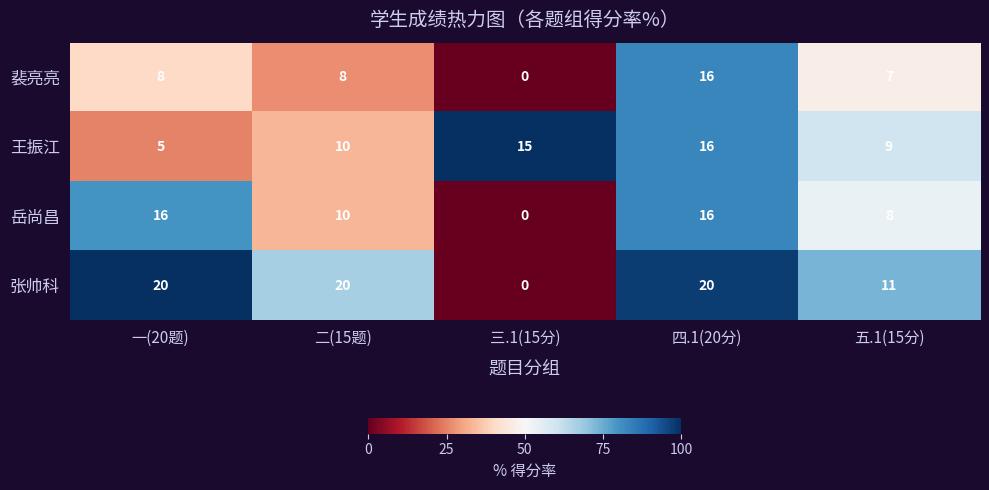

Is it true that 张帅科 equals 11 at 五.1(15分)?

True